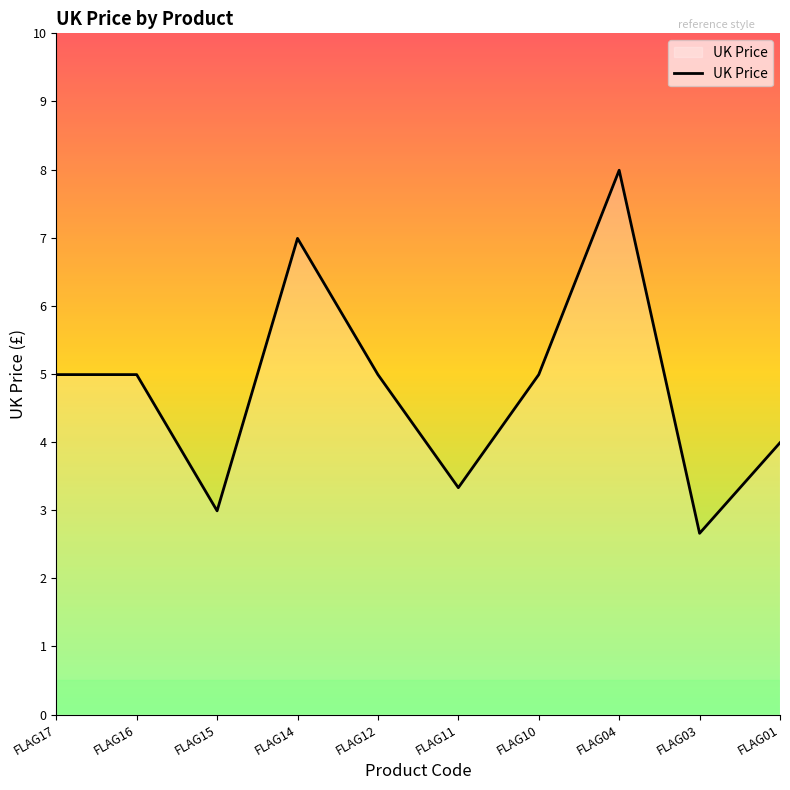

What is the change in value from FLAG14 to FLAG10?

-2.0